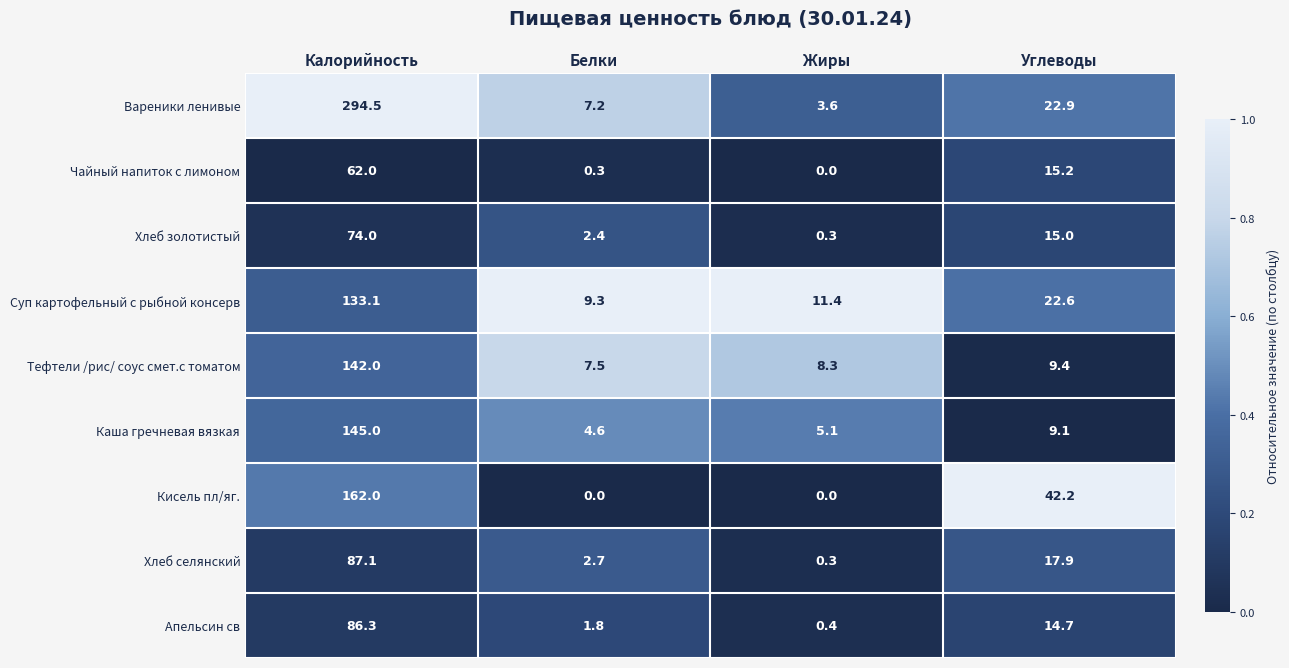

Which series changed the most between Жиры and Углеводы?

Кисель пл/яг.